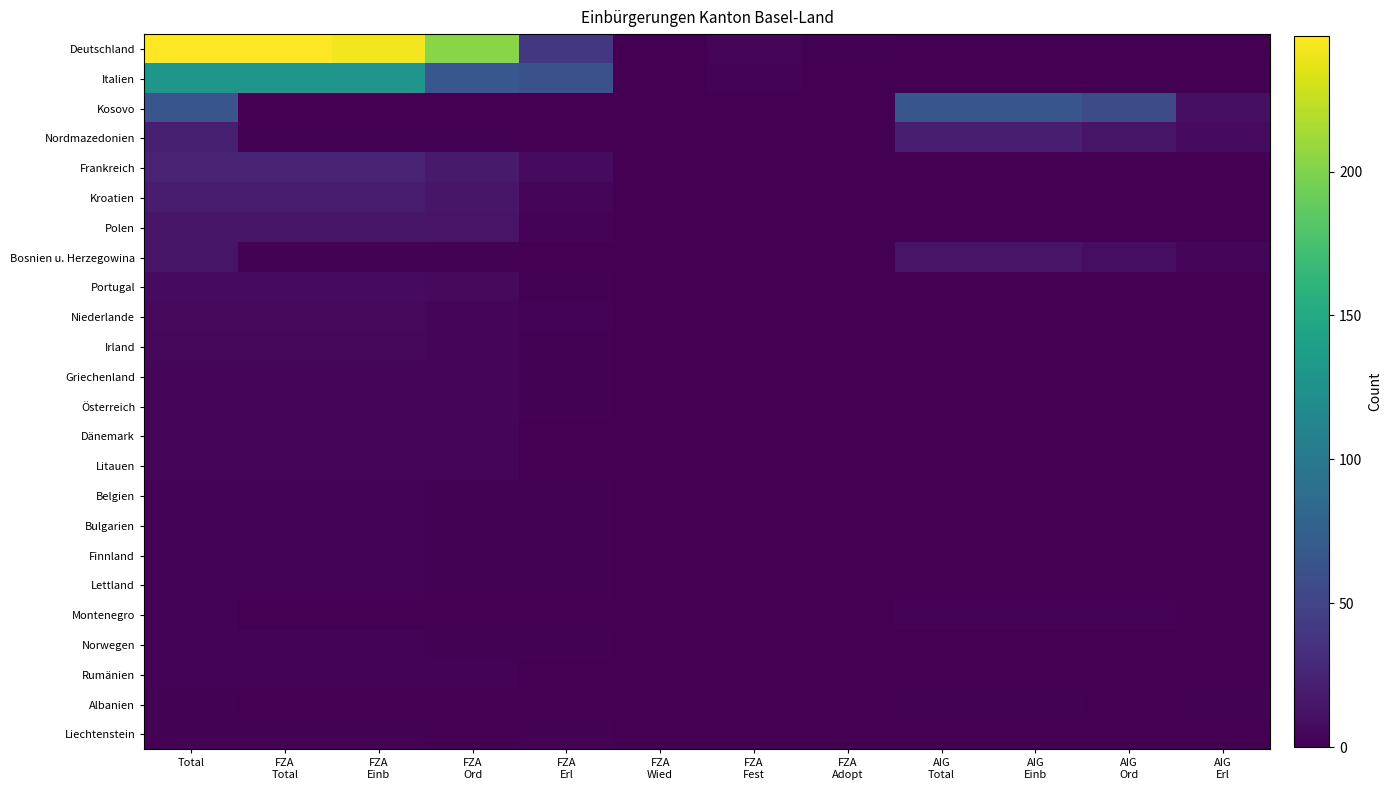

Which label corresponds to the smallest value in the chart?

FZA
Wied